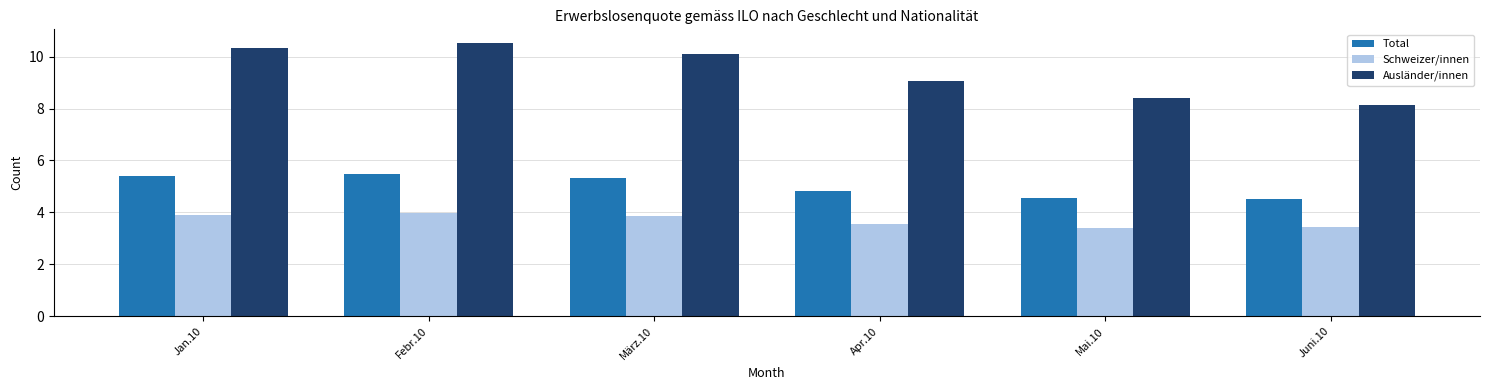

At which category does the chart reach its peak across all series?

Febr.10